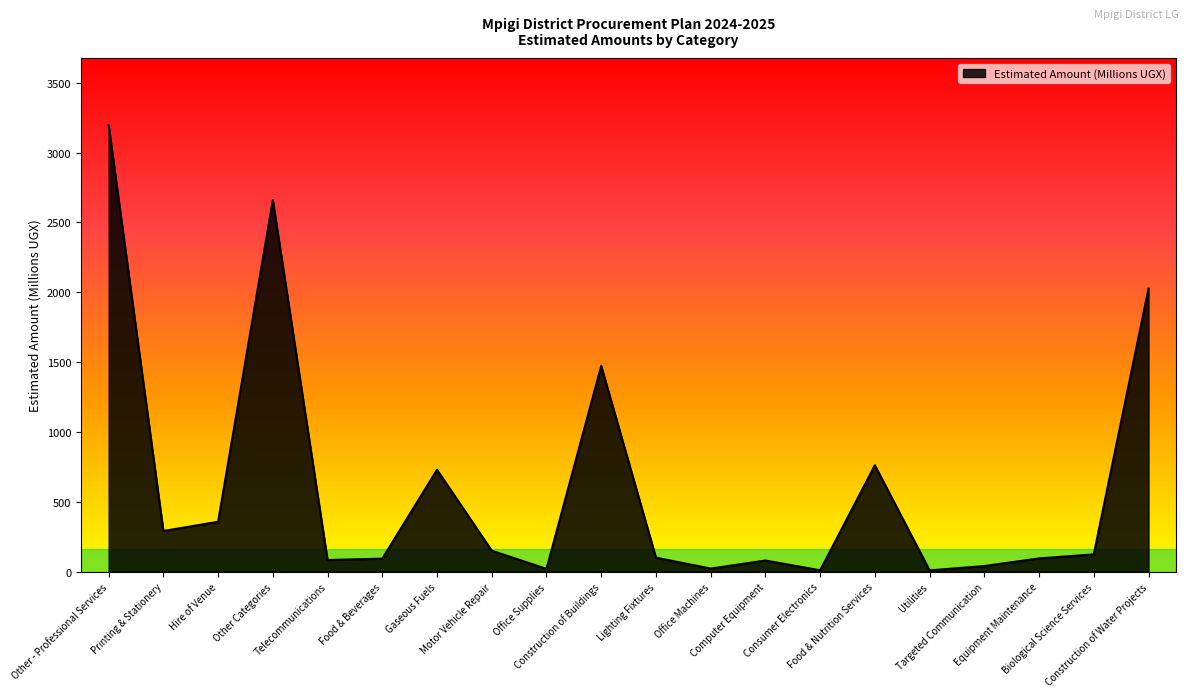

True or false: the data shows 279.9 at Gaseous Fuels.

False